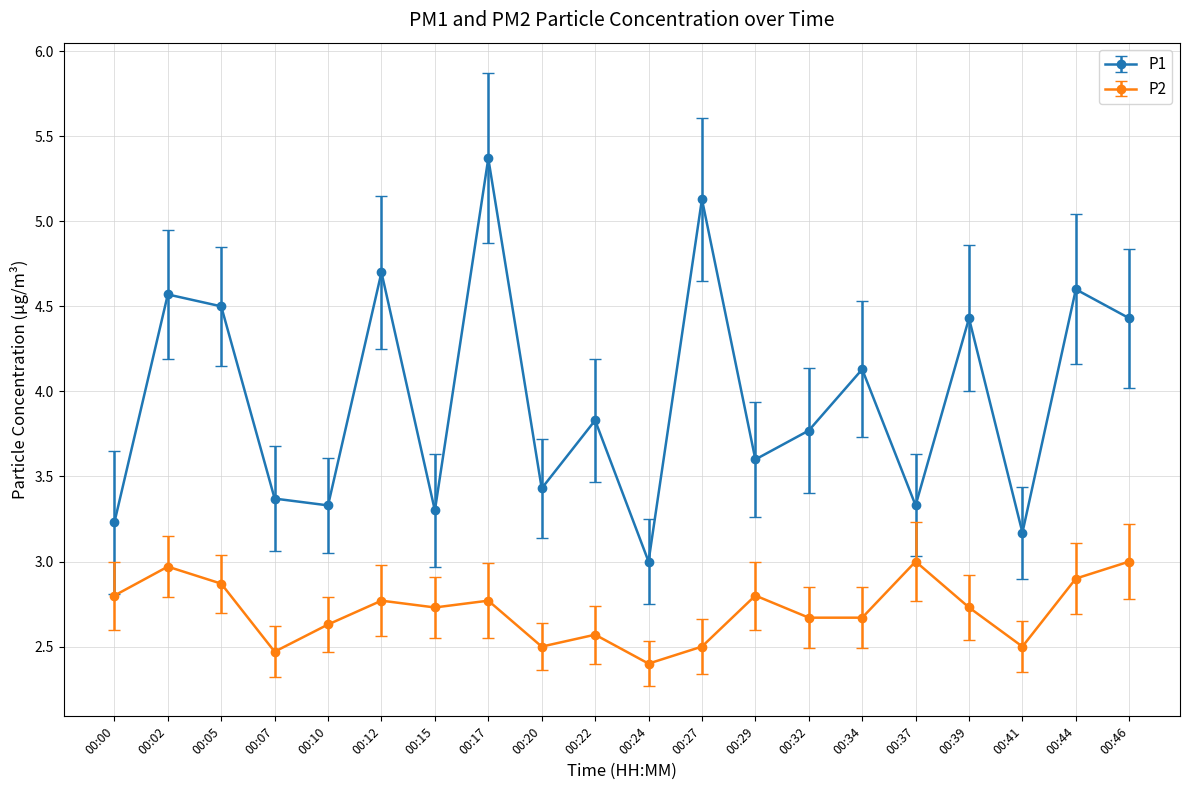

The P2 series shows 2.8 at 00:00. True or false?

True